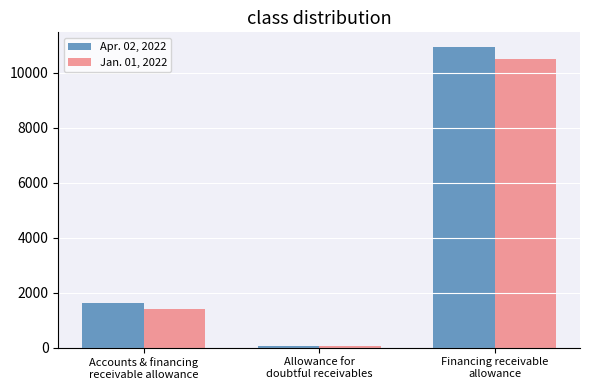

What is the minimum value for Apr. 02, 2022?

68